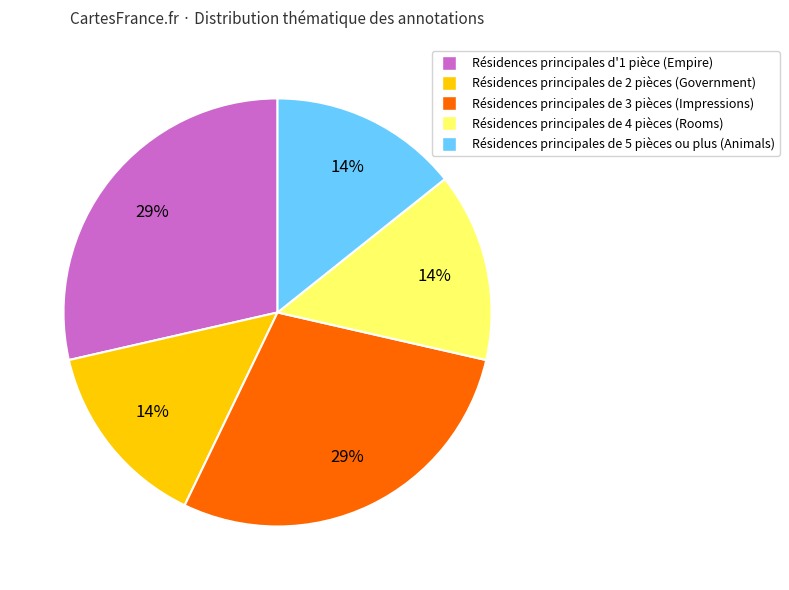

Is there any slice that represents more than half of the pie?

No